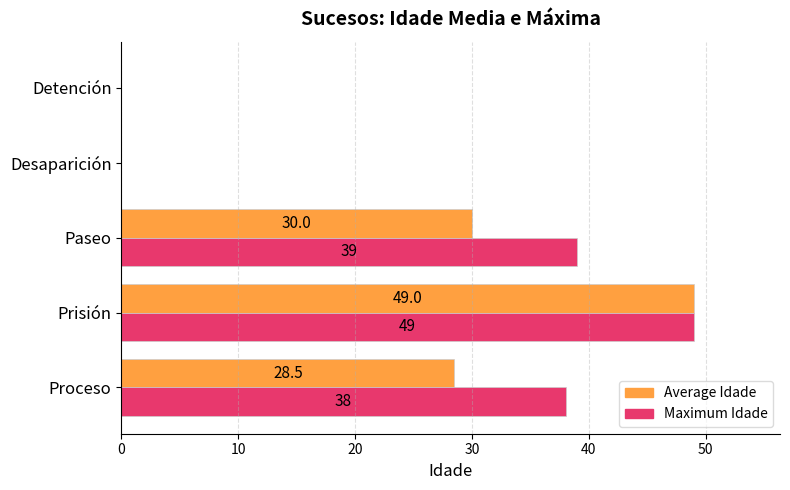

True or false: Maximum Idade has a value of 69.9 at Paseo.

False